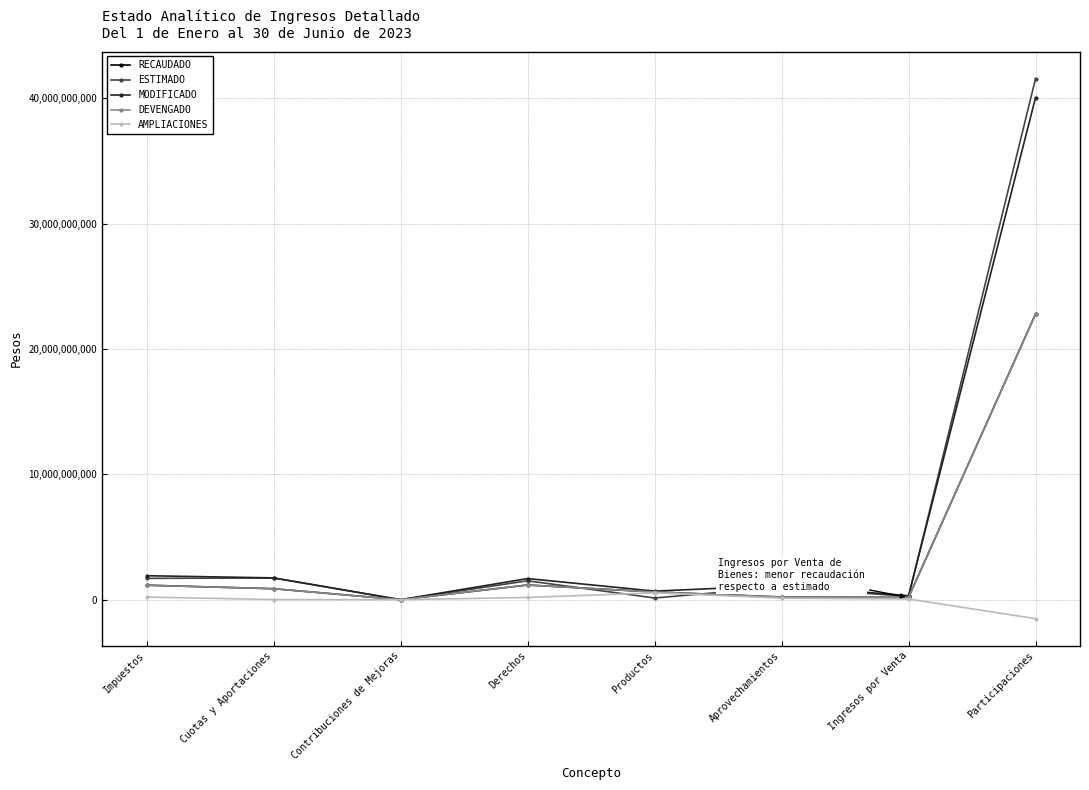

How many intersections are there between DEVENGADO and ESTIMADO?

2